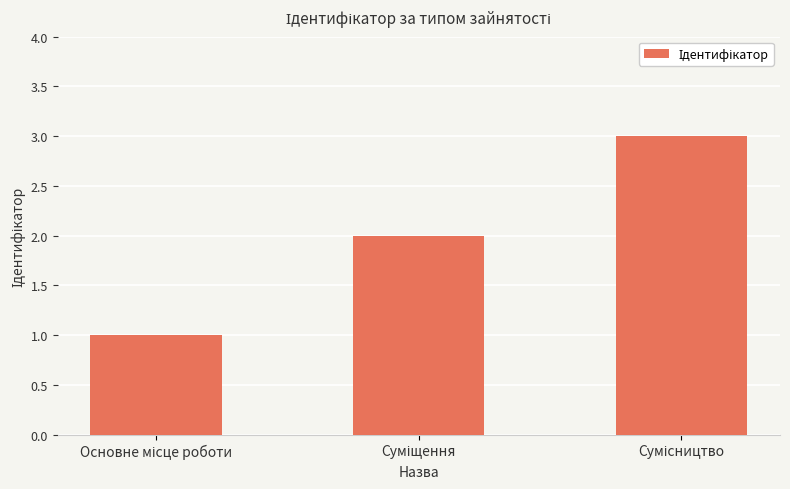

What is the maximum value shown in the chart?

3